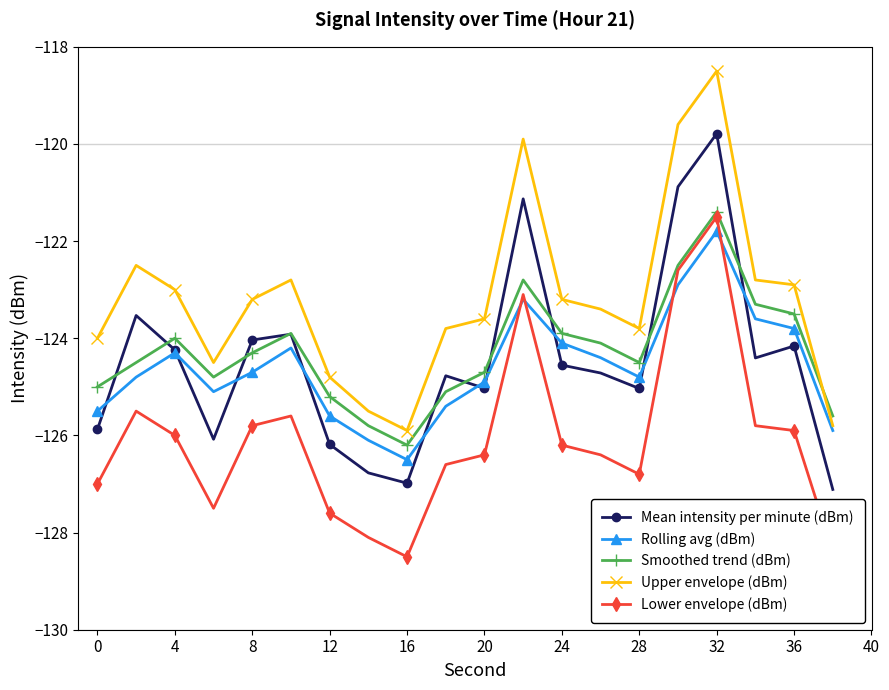

Count the number of data series in this chart.

5